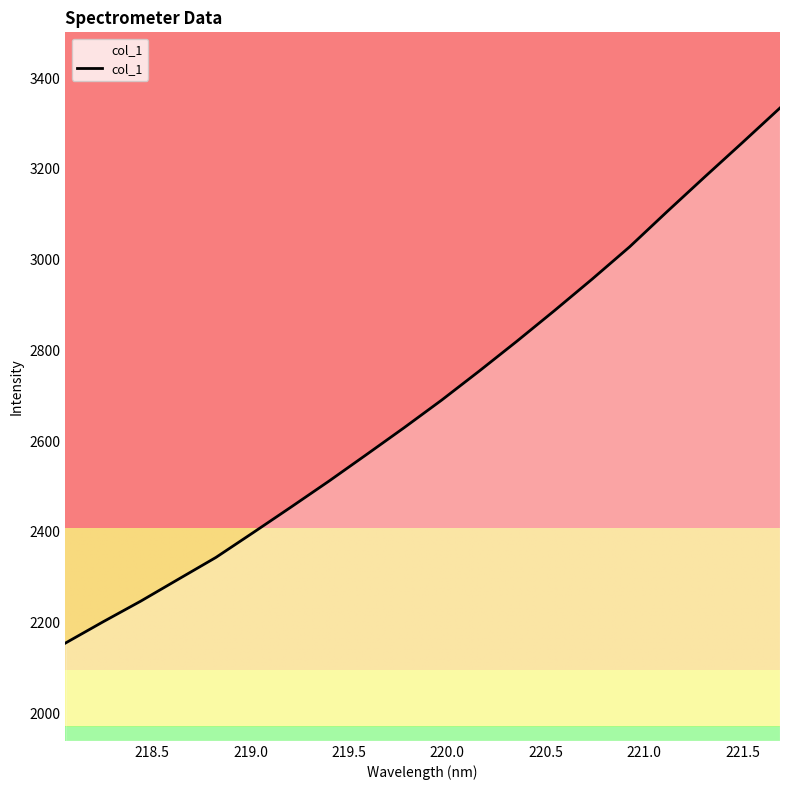

What is the greatest value displayed?

3334.4